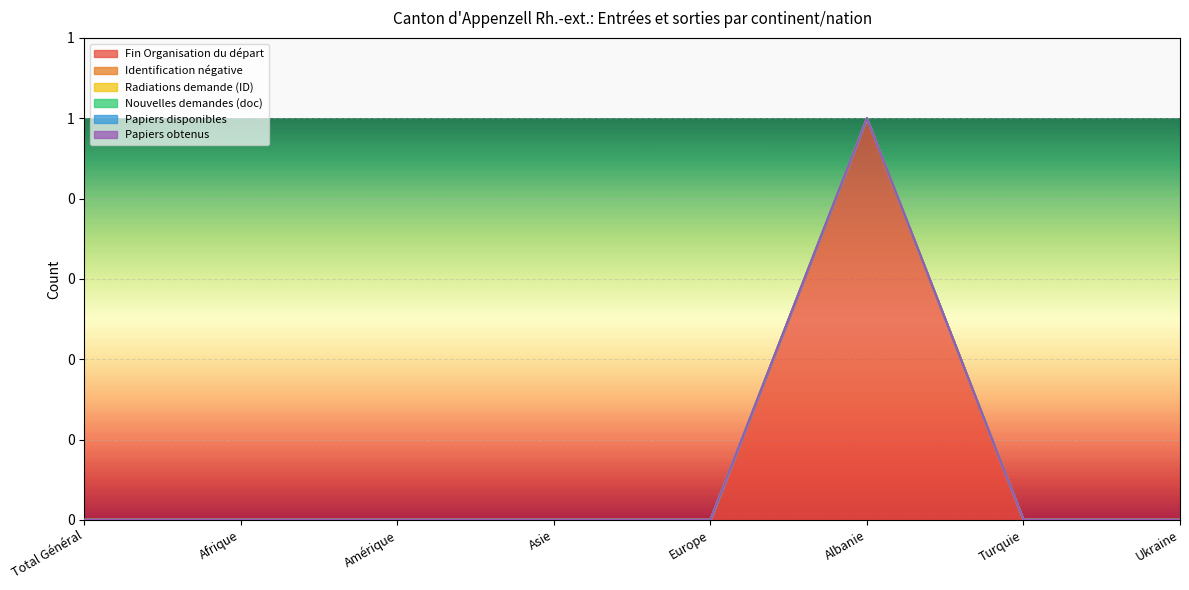

True or false: Nouvelles demandes (doc) has more than 1 points higher than both neighbors.

False